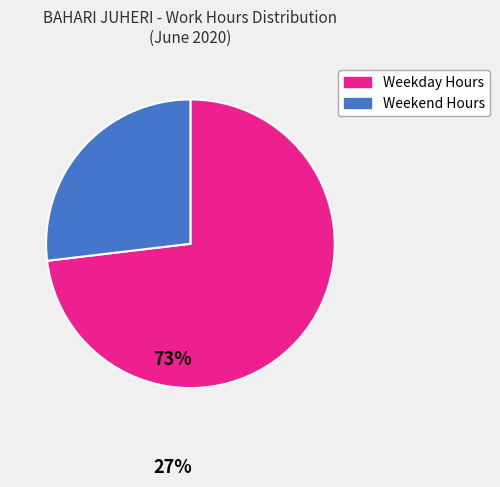

Between Weekday Hours and Weekend Hours, which is larger?

Weekday Hours